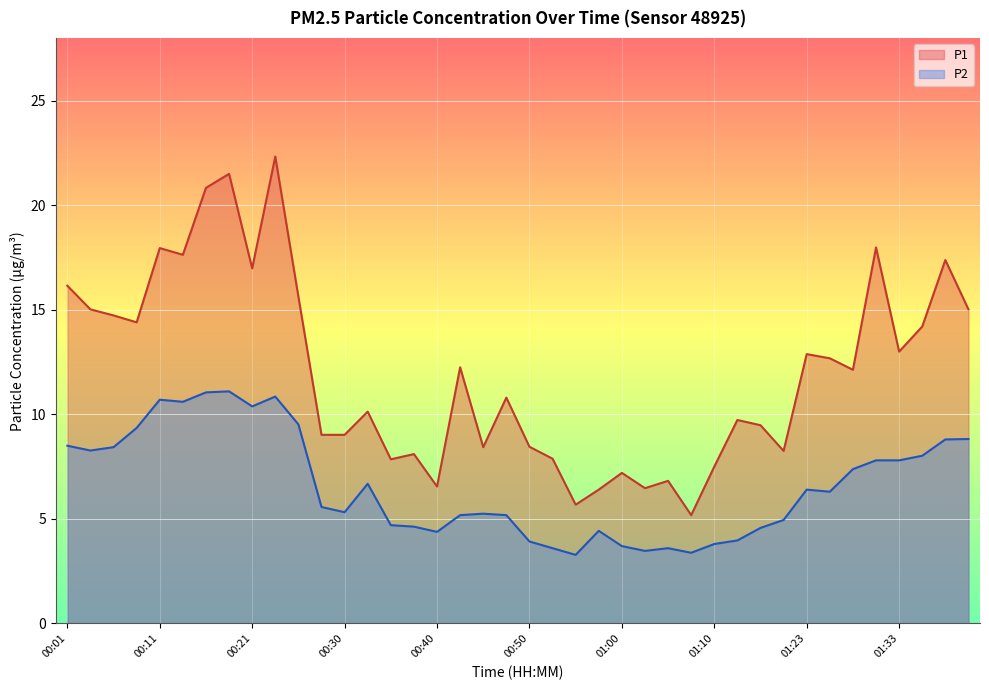

Which series has the largest range (max minus min)?

P1